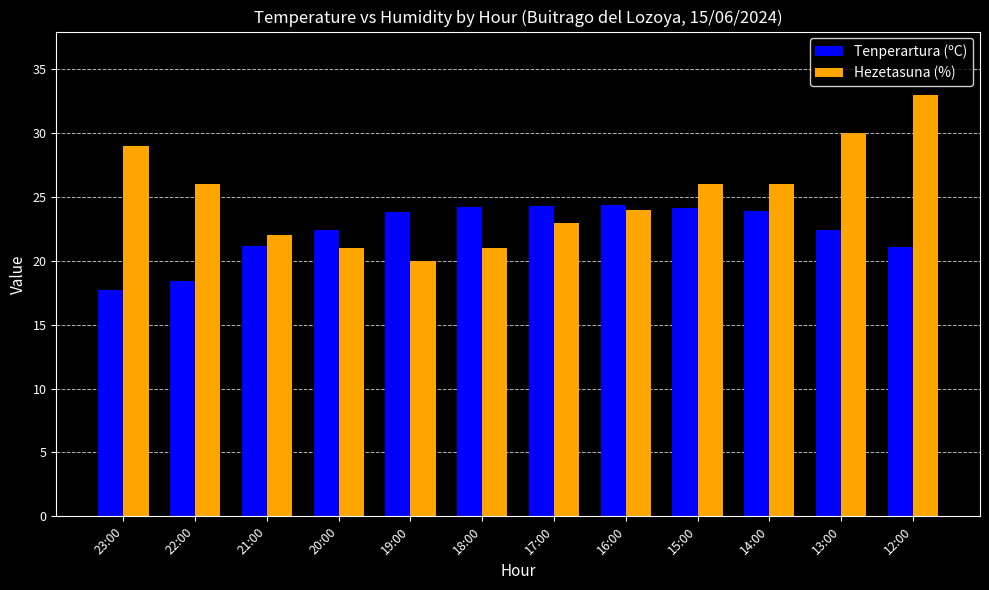

What is the difference between the Tenperartura (ºC) values at 14:00 and 19:00?

0.1